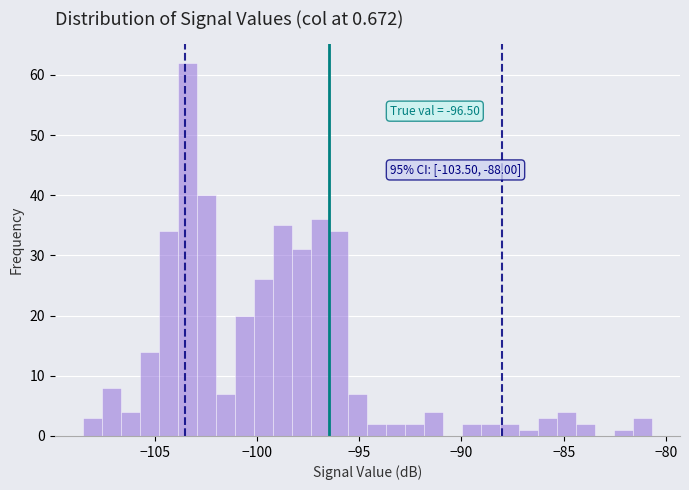

Around what value on the x-axis is the tallest bar? Give the approximate position of its centre, as read against the axis.

-103.5